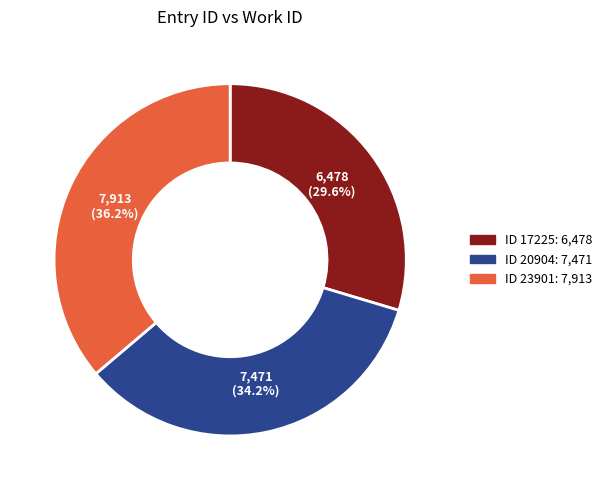

How many slices are in this pie chart?

3